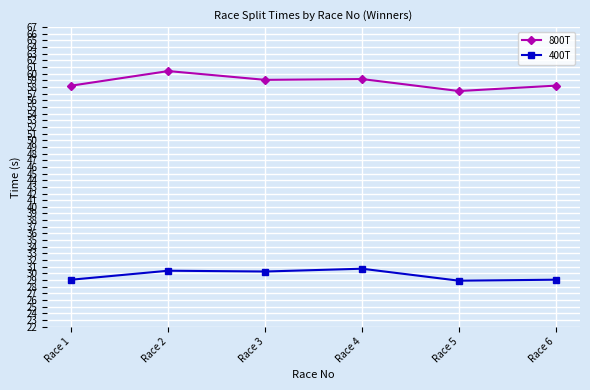

At which category does 800T reach its first local peak?

Race 2